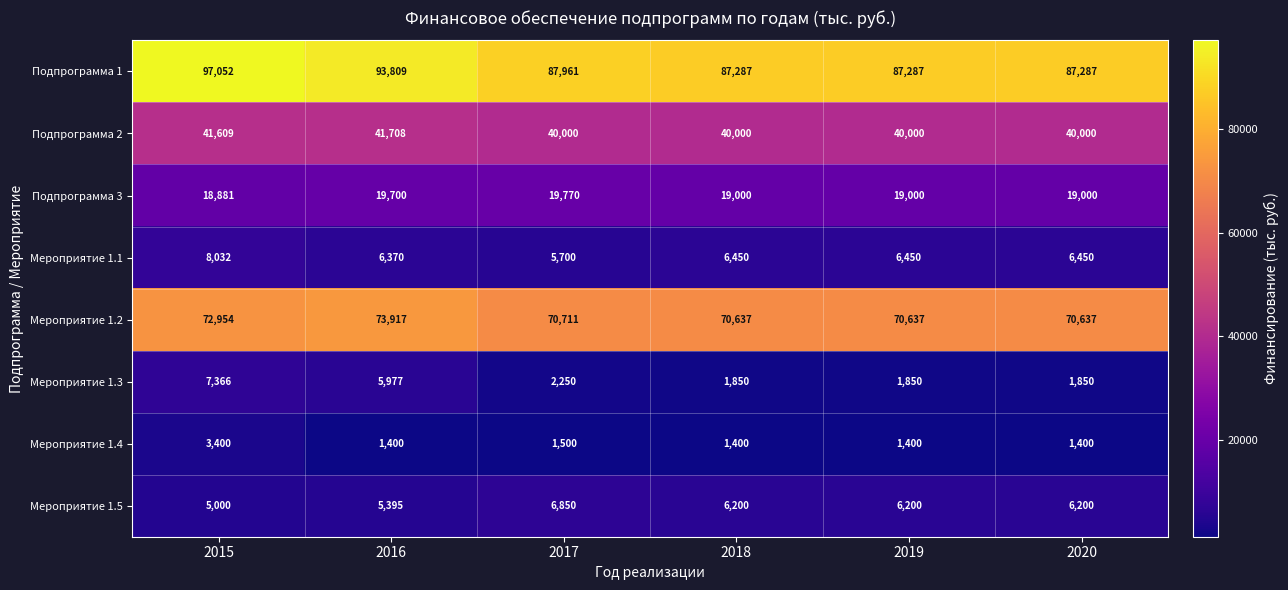

Count the number of categories in the chart.

6